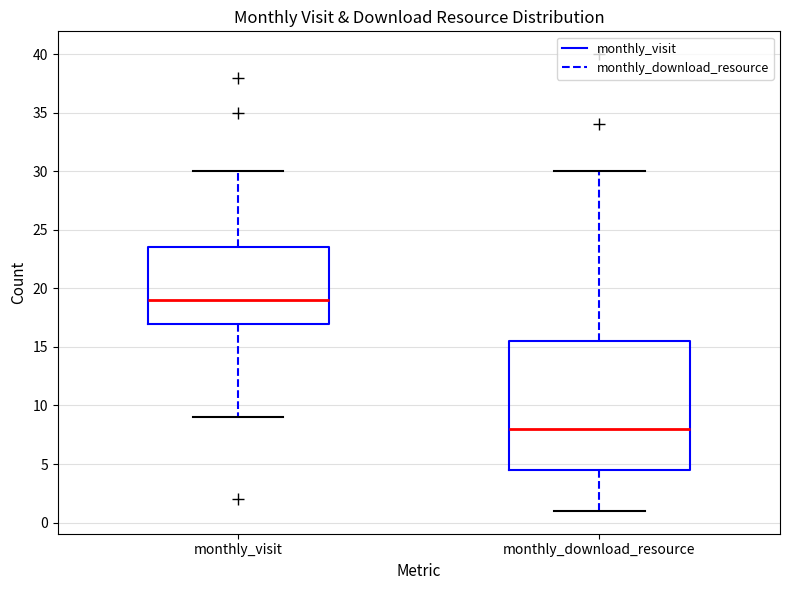

Where does the lower whisker of the box for monthly_download_resource end on the y-axis? The values are not printed on the chart, so give them approximately, as read against the axis.

1.0